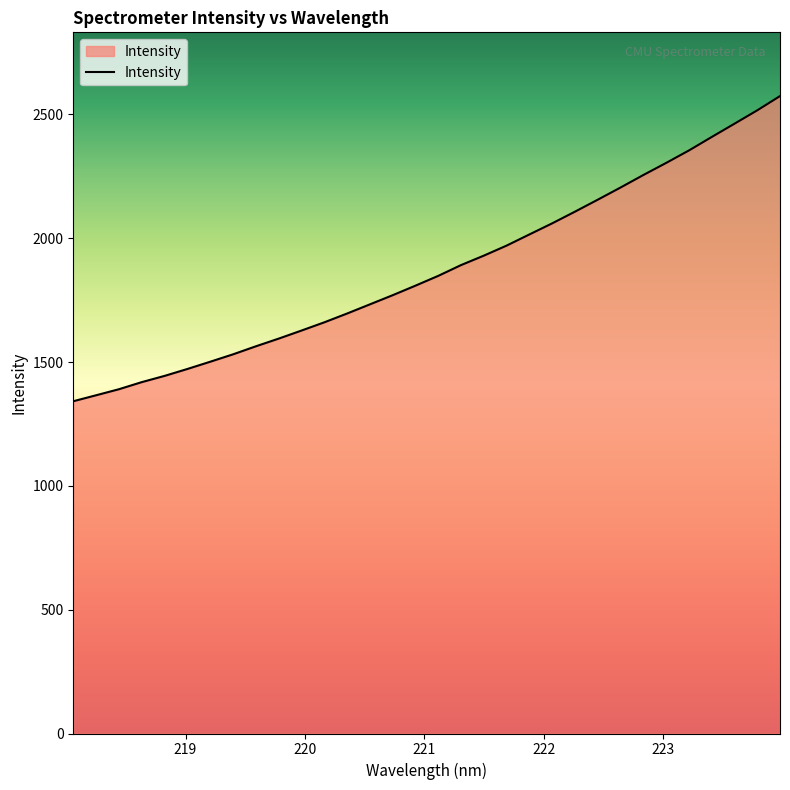

What is the maximum value shown in the chart?

2573.8